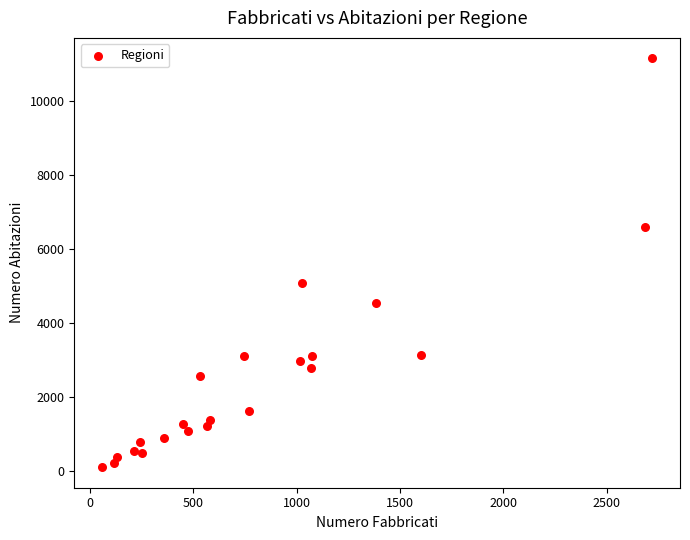

What Y value in the scatter plot is closest to 5629?

5091